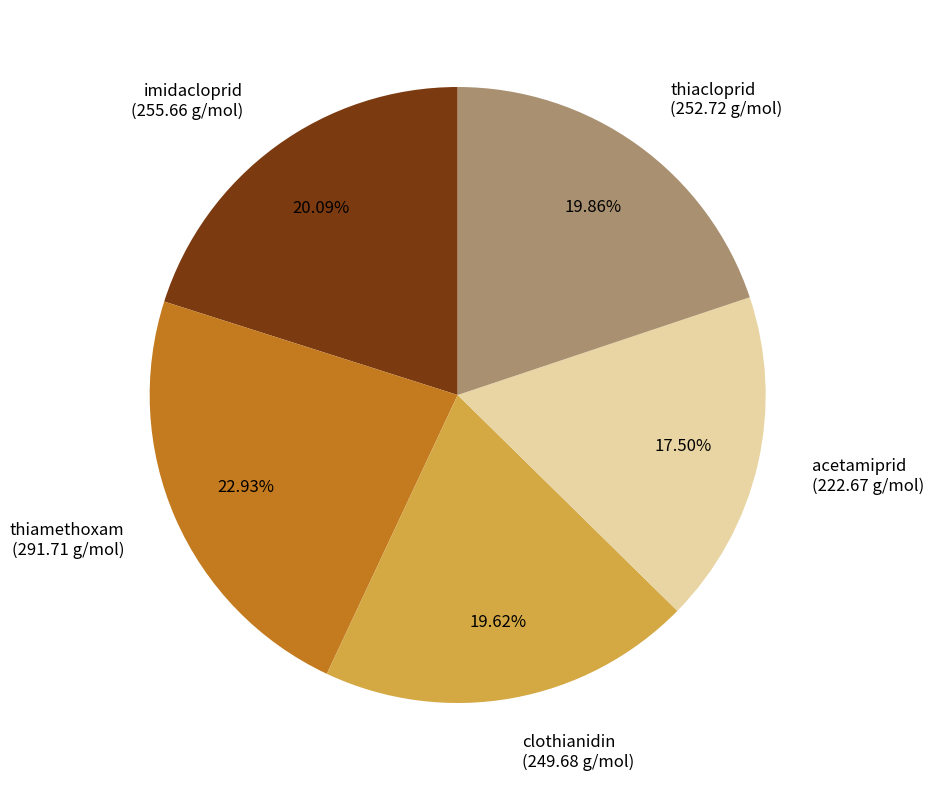

Approximately how many times larger is the value at thiacloprid (252.72 g/mol) compared to acetamiprid (222.67 g/mol)?

1.1